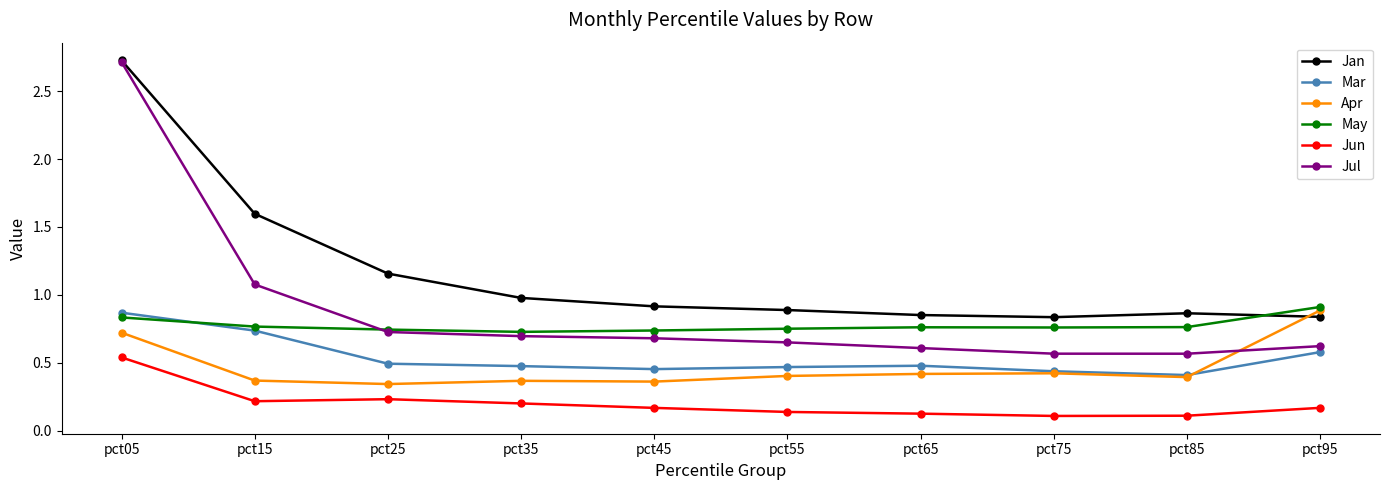

True or false: Jun and Jul intersect in this chart.

False